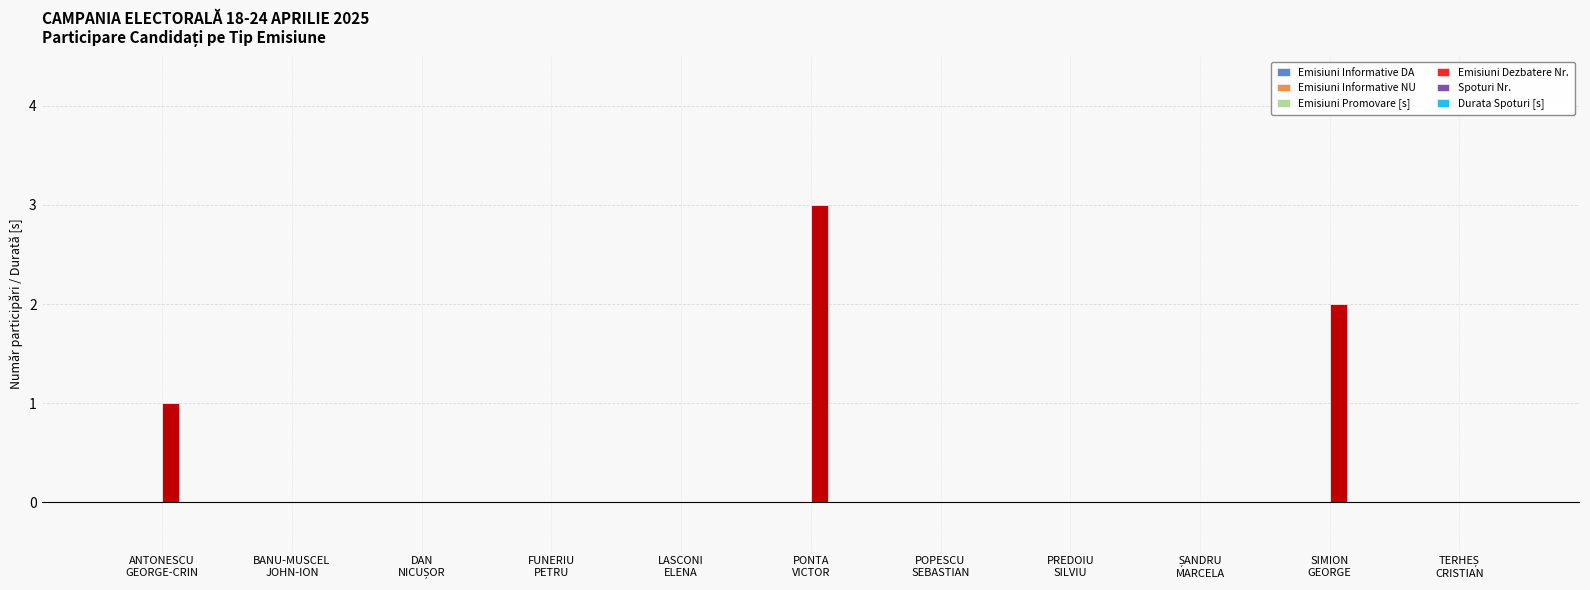

What is the label of the 6th bar from the right?

PONTA
VICTOR